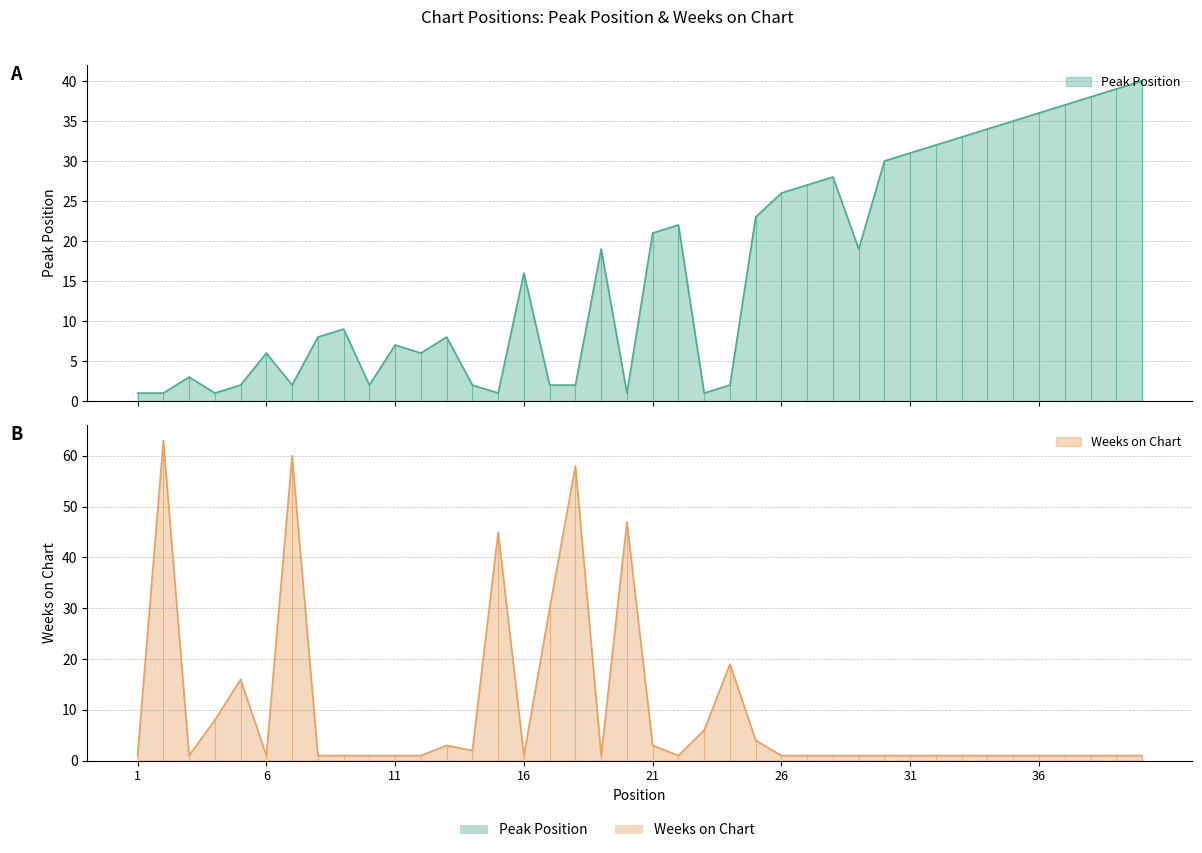

The value of Weeks on Chart at 32 is 1. True or false?

True